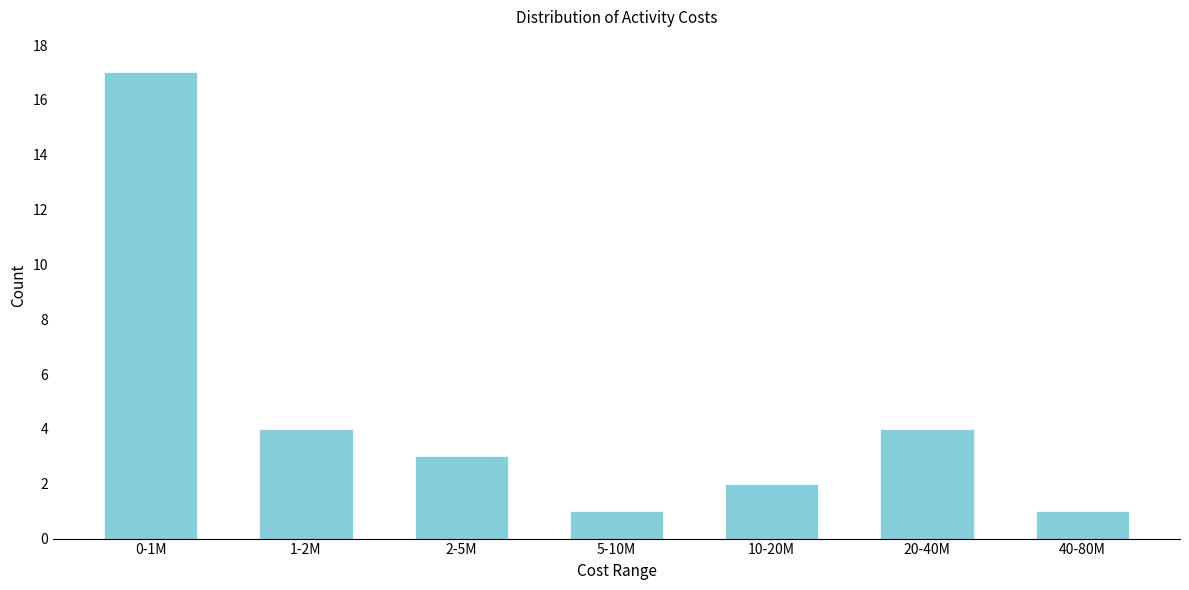

Reading right to left, list all the values displayed in this chart.

1	4	2	1	3	4	17